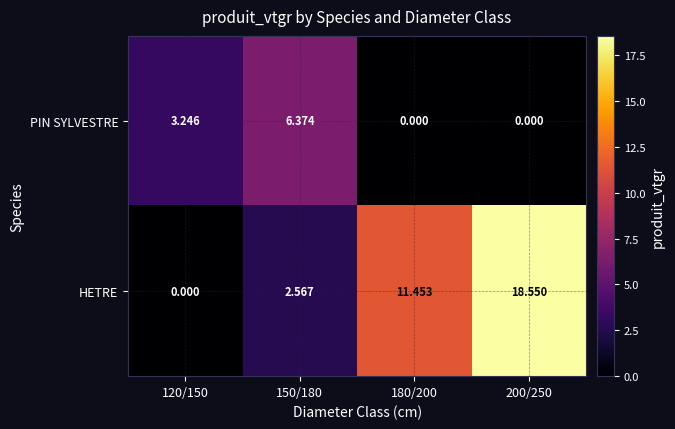

At which category is the sum across all series the highest?

200/250